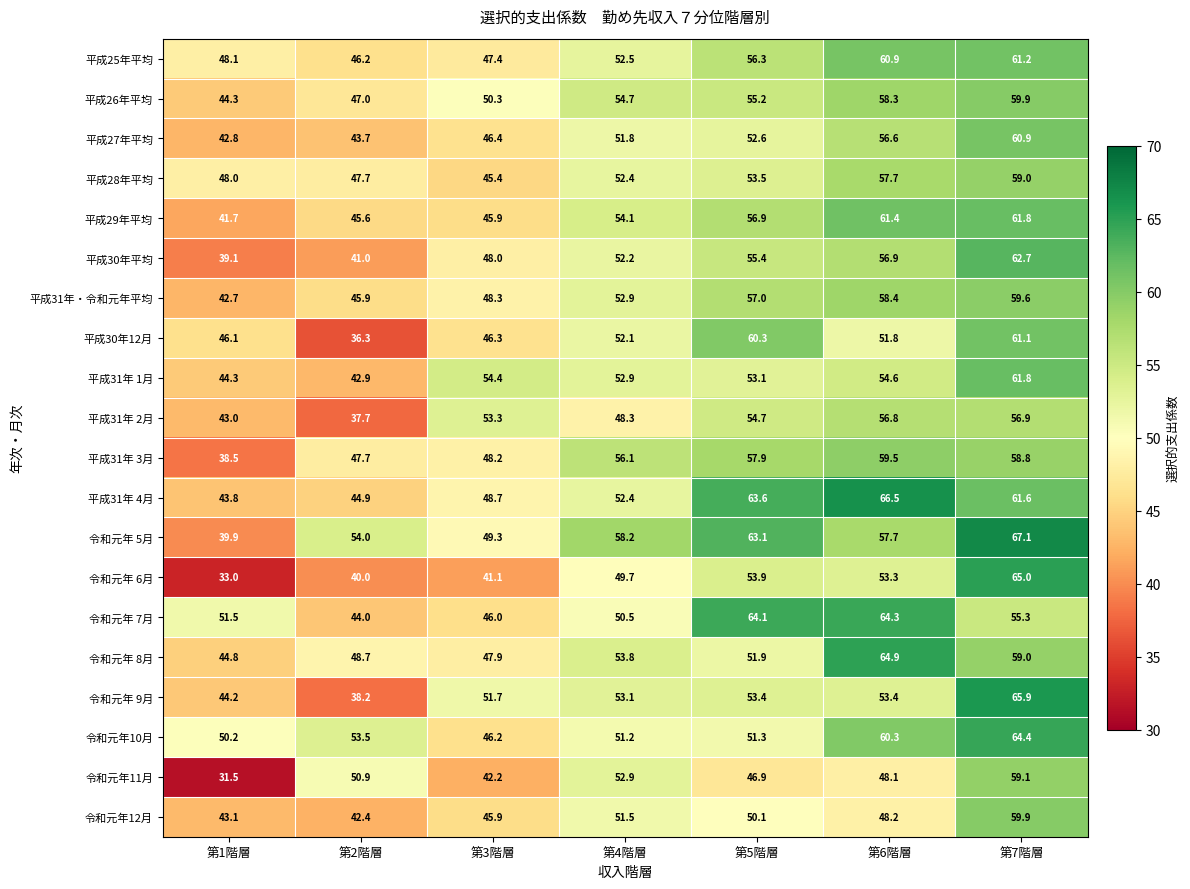

List the labels in order of 令和元年 5月 value, smallest first.

第1階層, 第3階層, 第2階層, 第6階層, 第4階層, 第5階層, 第7階層